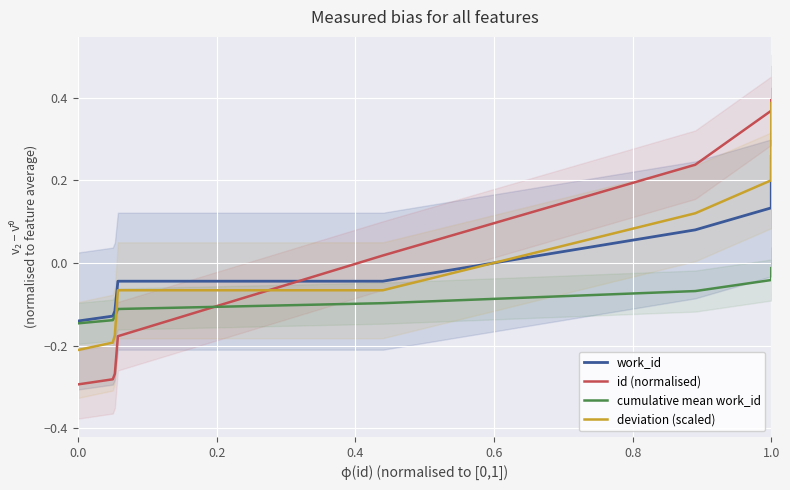

What is the value of the id (normalised) point at the 2nd from the left?

-0.3